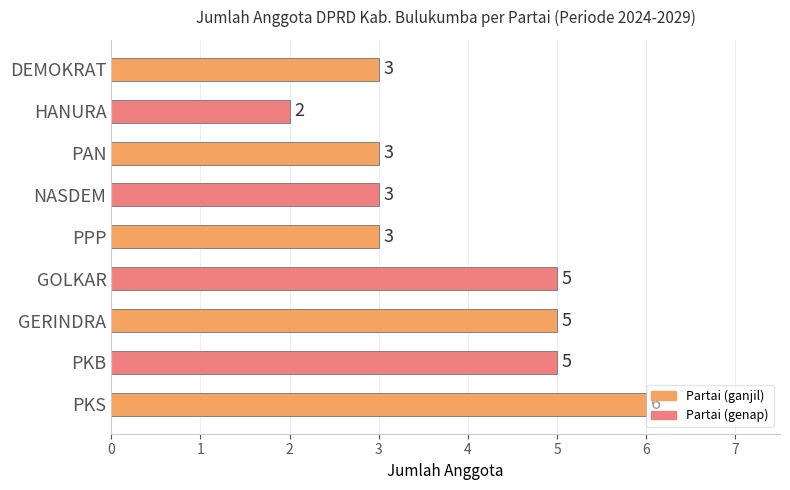

True or false: the data shows 4 at NASDEM.

False